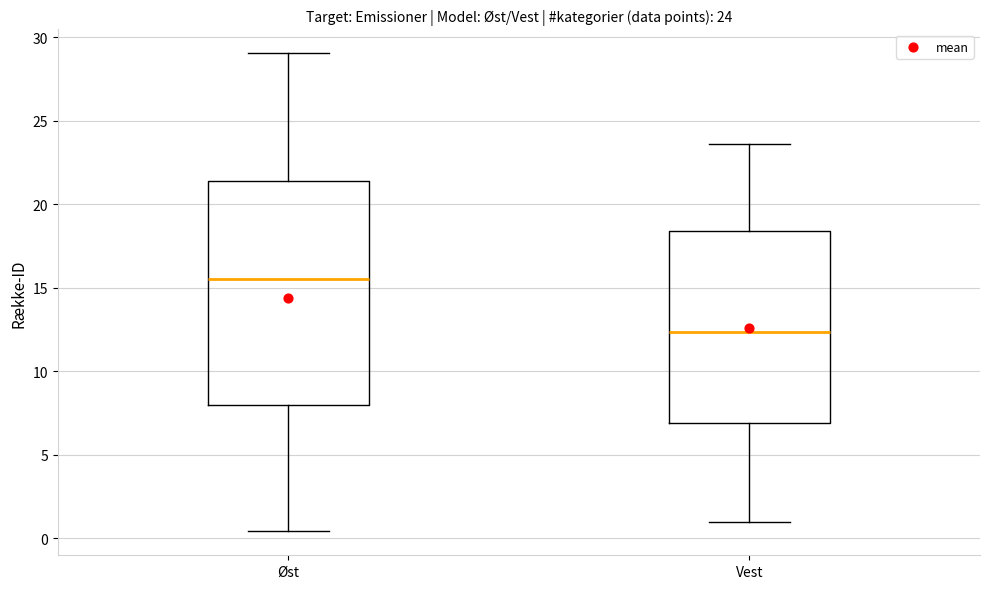

Comparing the boxes themselves (not the whiskers), which one is the tallest?

Øst